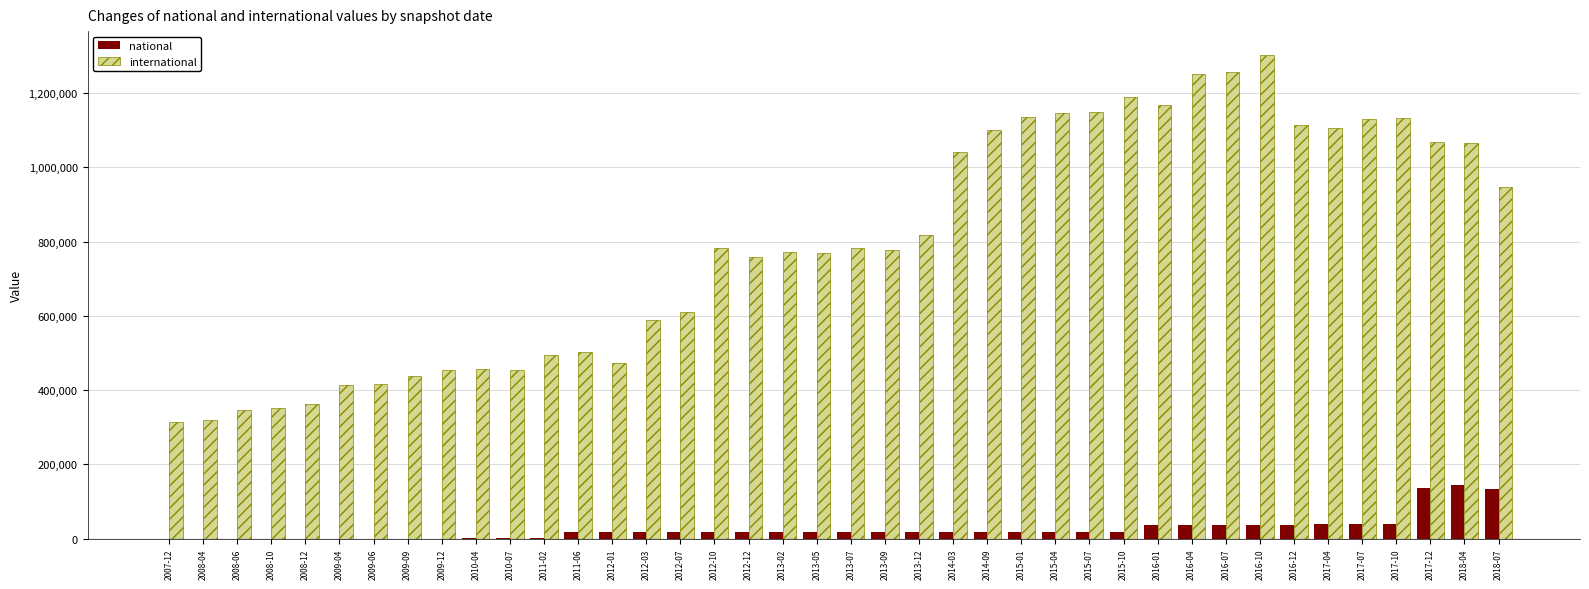

The value of international at 2014-03 is 650566. True or false?

False